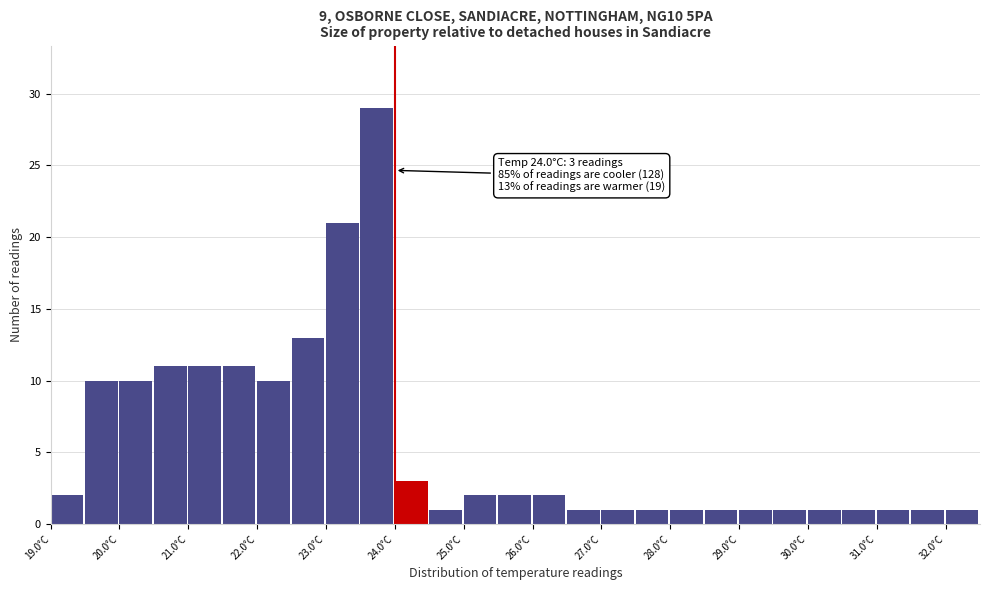

Over which range of the x-axis is the bar tallest?

23.5 to 24.0